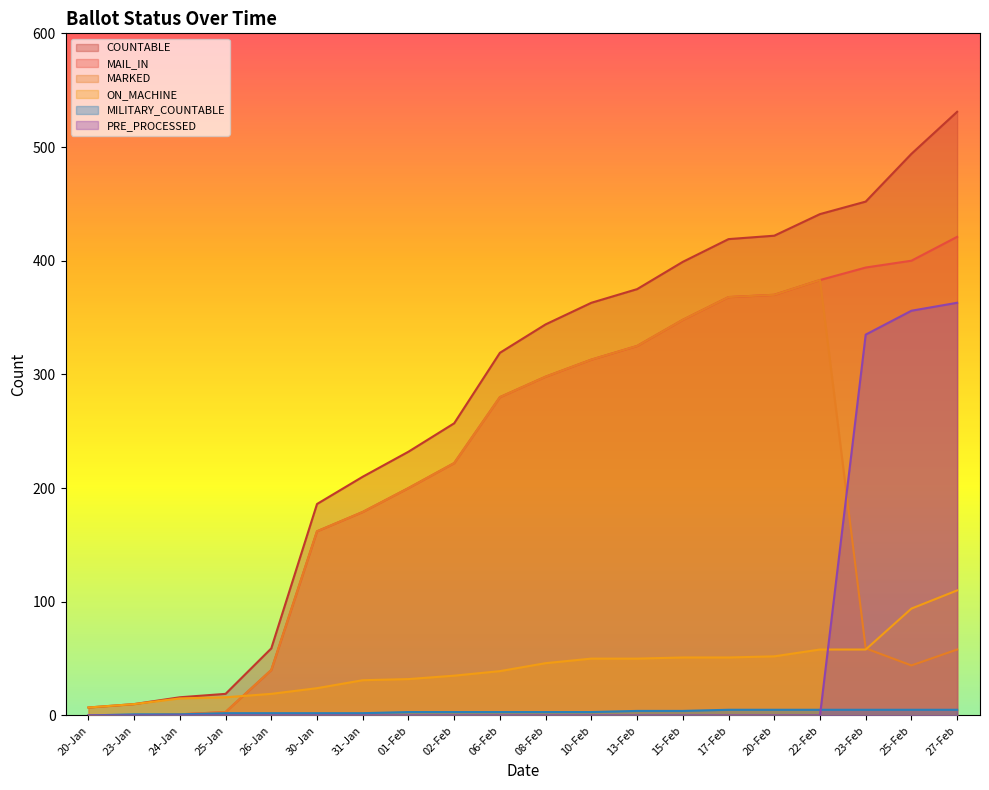

Count the number of categories in the chart.

20